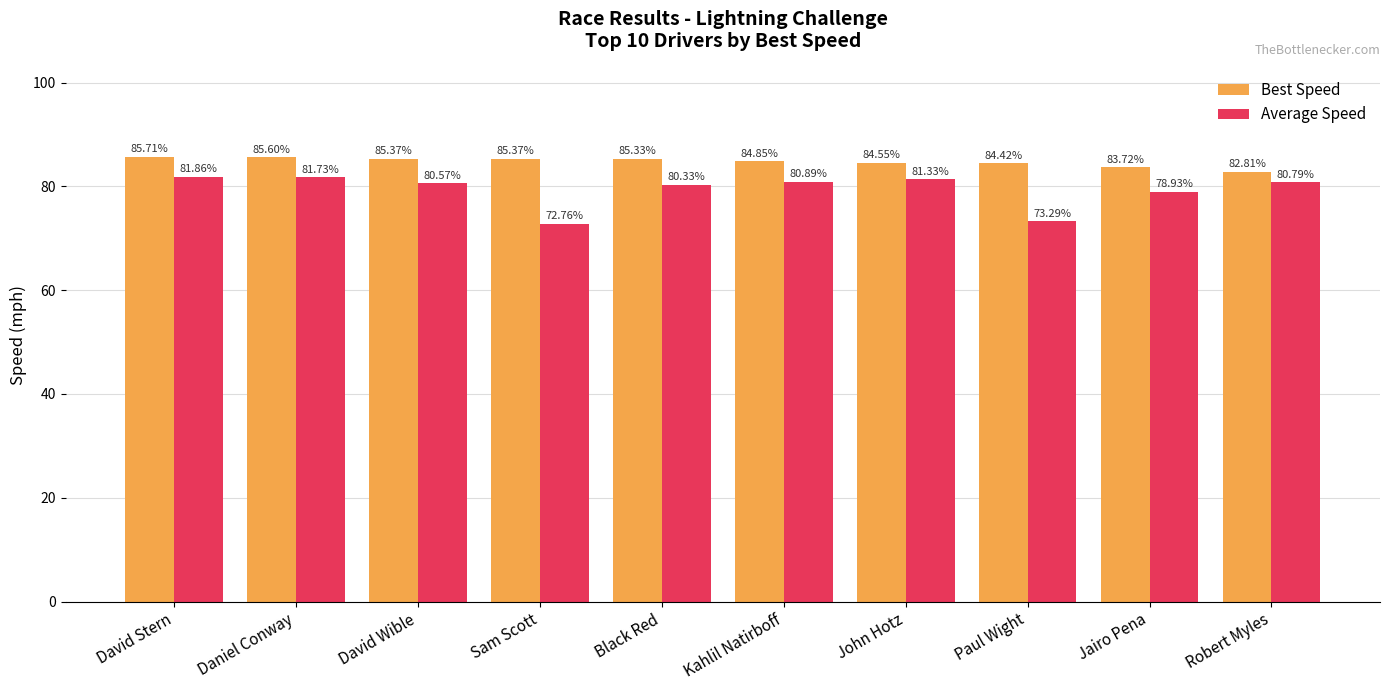

What is the label of the 6th bar from the left?

Kahlil Natirboff